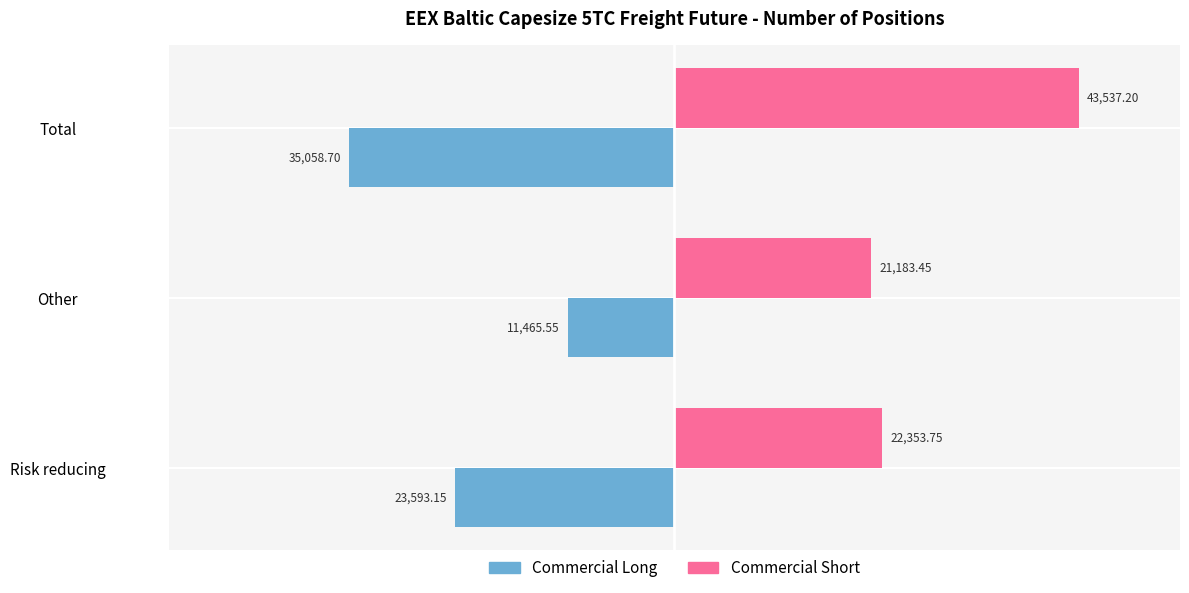

At which label is Commercial Long closest to -23262?

Risk reducing